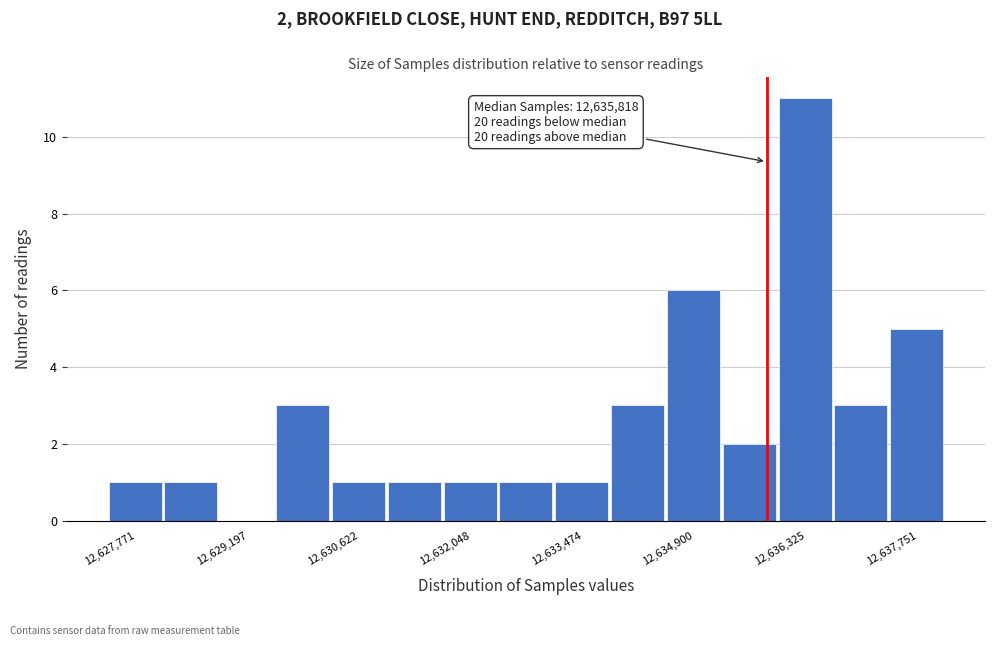

Around what value on the x-axis is the tallest bar? Give the approximate position of its centre, as read against the axis.

12636400